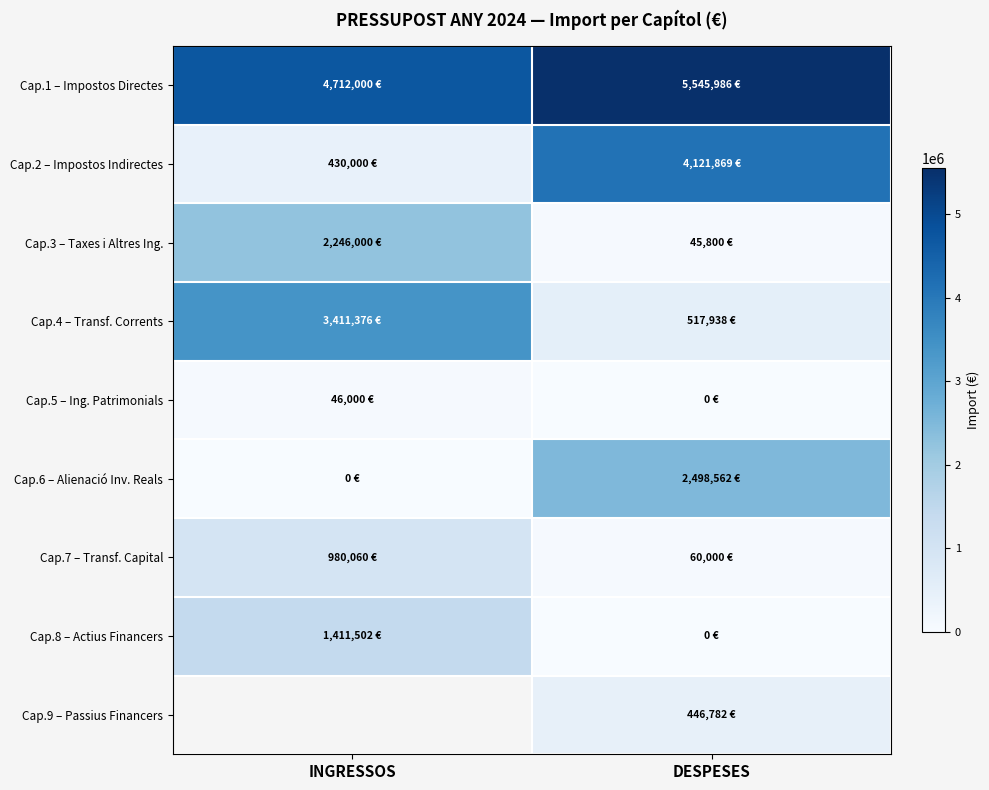

Is the value of Cap.9 – Passius Financers at INGRESSOS greater than the value of Cap.3 – Taxes i Altres Ing. at INGRESSOS?

No